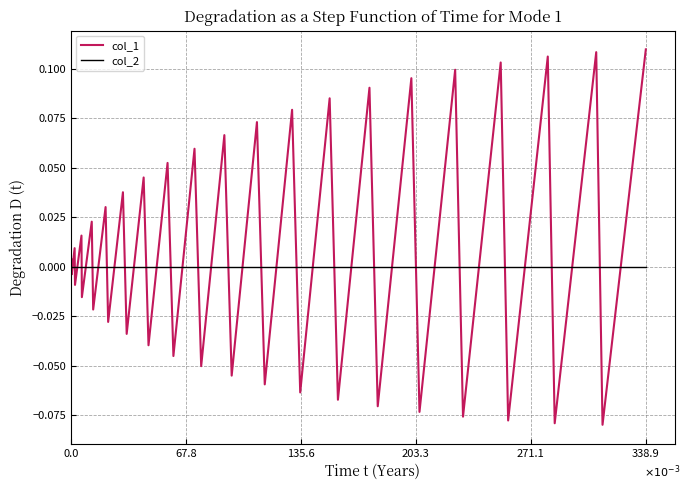

What are all the series names shown in the legend?

col_1, col_2